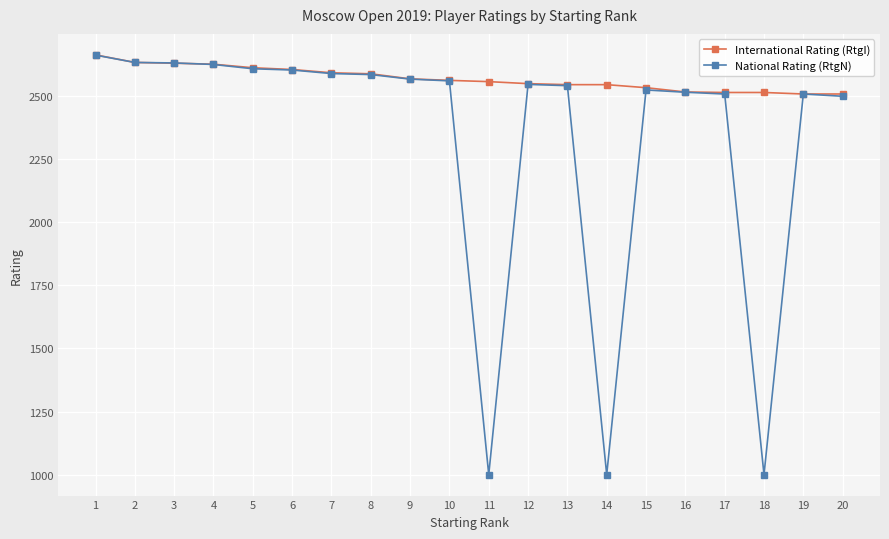

True or false: National Rating (RtgN) has more than 2 interior local peaks.

True